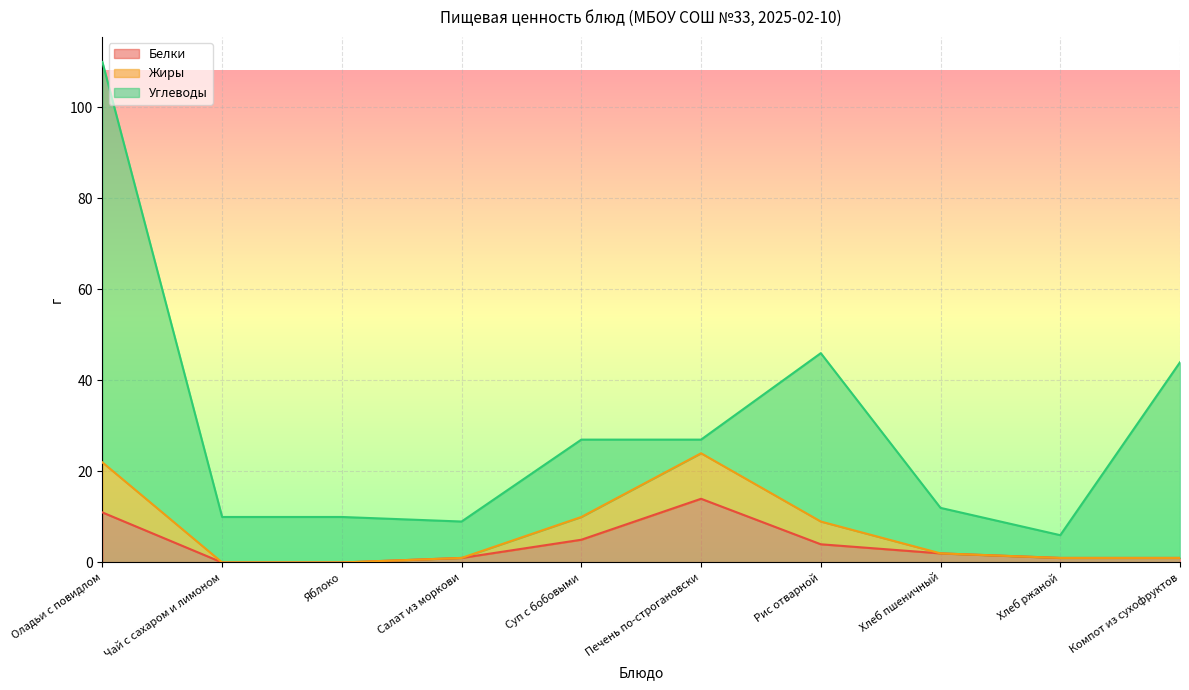

What is the label of the 8th point from the right?

Яблоко